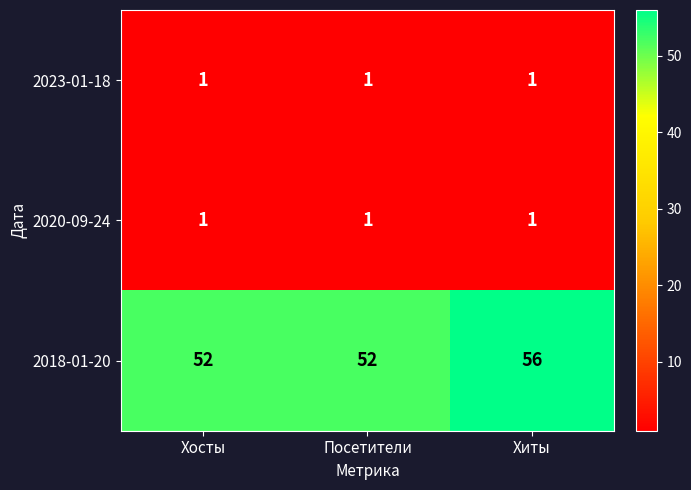

The value of 2020-09-24 at Хиты is 1. True or false?

True